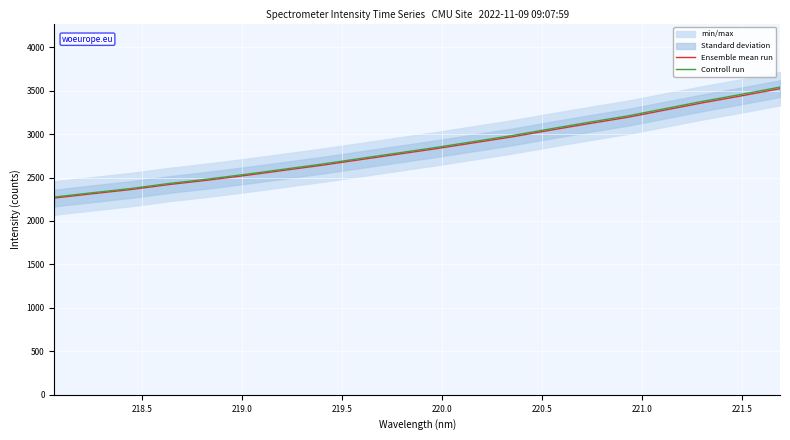

Count the number of categories in the chart.

20